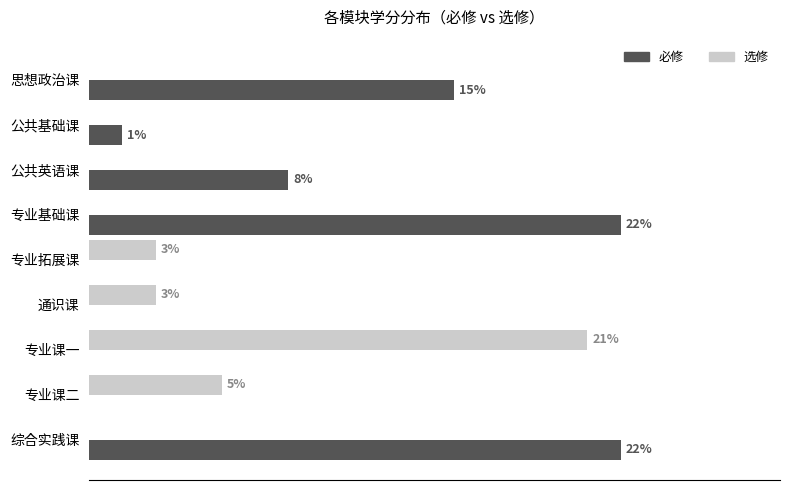

What are all the series names shown in the legend?

必修, 选修